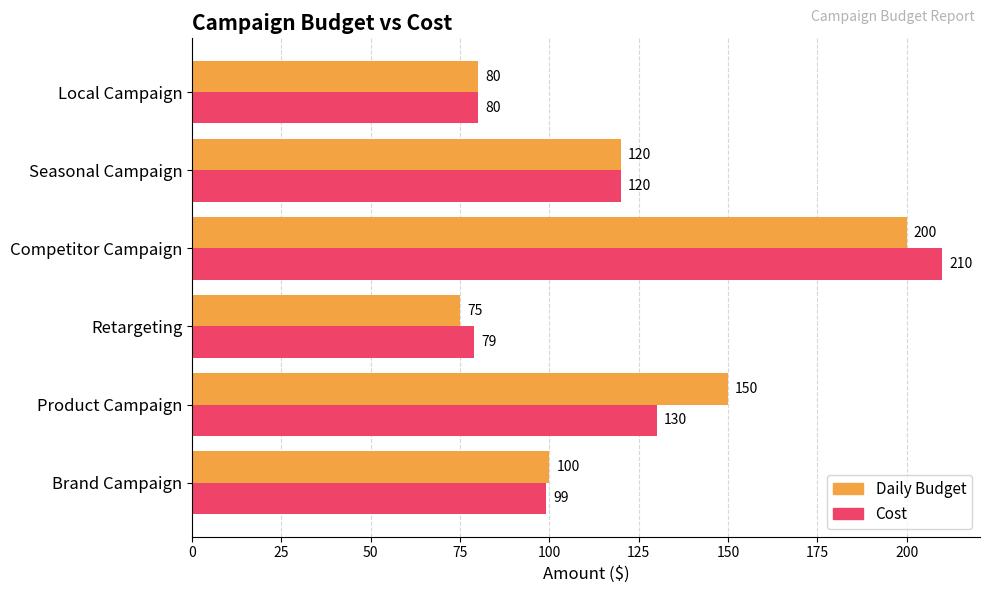

Read the Daily Budget value at Competitor Campaign, to the nearest 5.

200